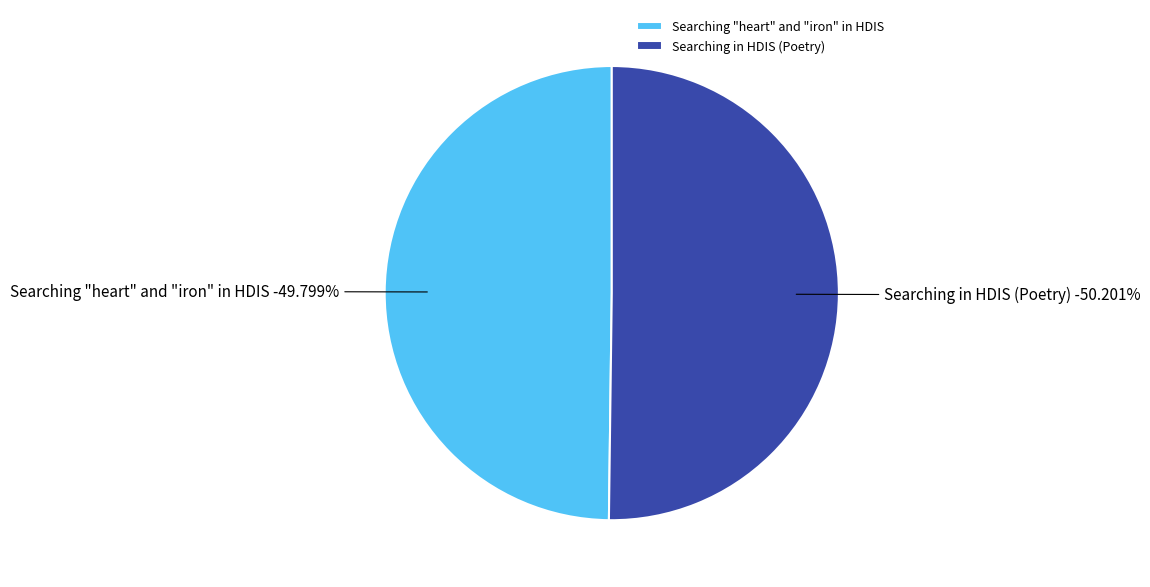

True or false: Searching in HDIS (Poetry) accounts for 50% of the total.

True